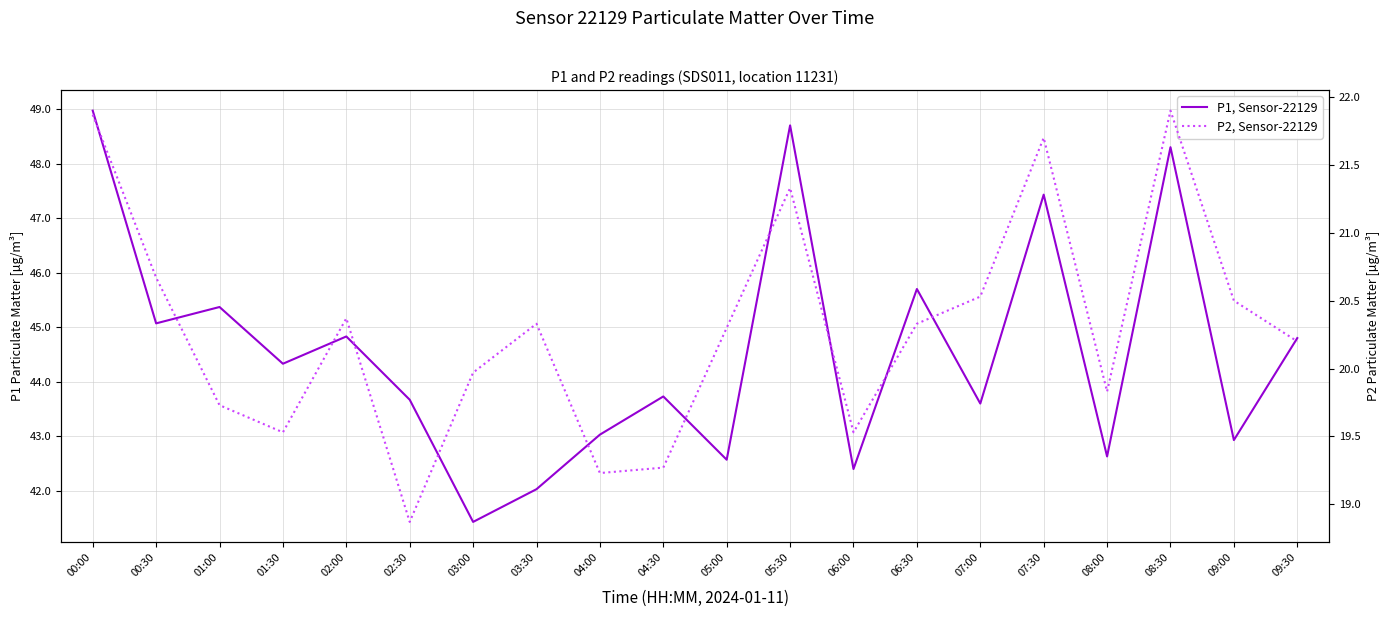

What is the total value across all series at 05:00?

62.9